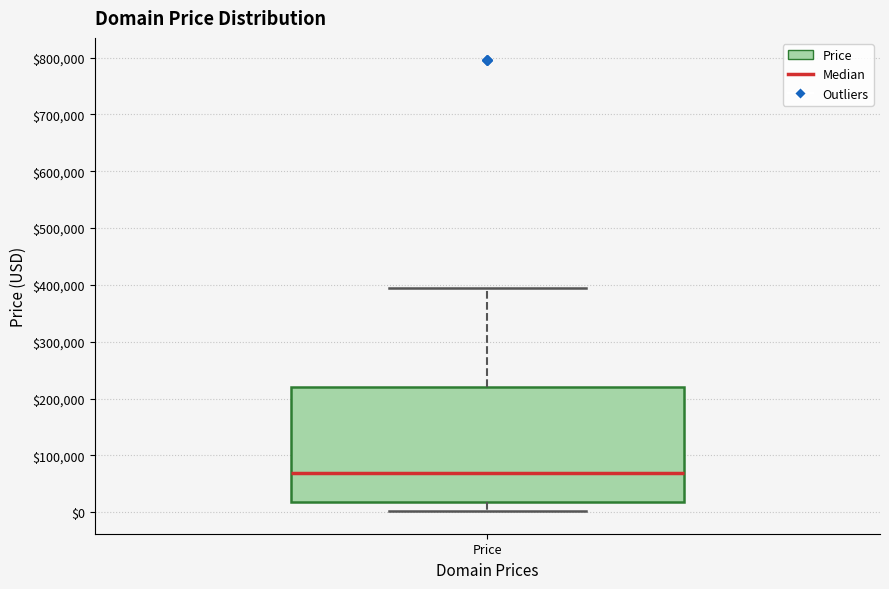

Where is the lower edge of the box for Price on the y-axis? The values are not printed on the chart, so give them approximately, as read against the axis.

20000